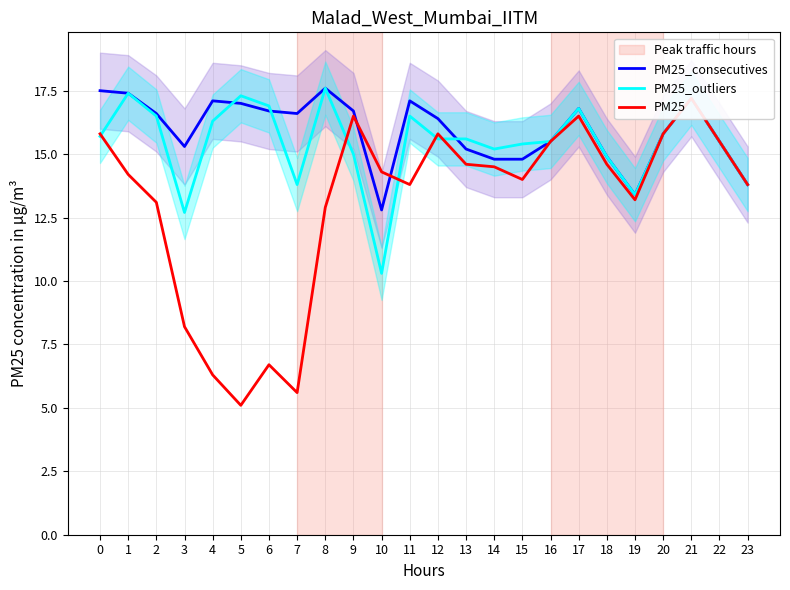

At how many categories does at least one series exceed 11?

24